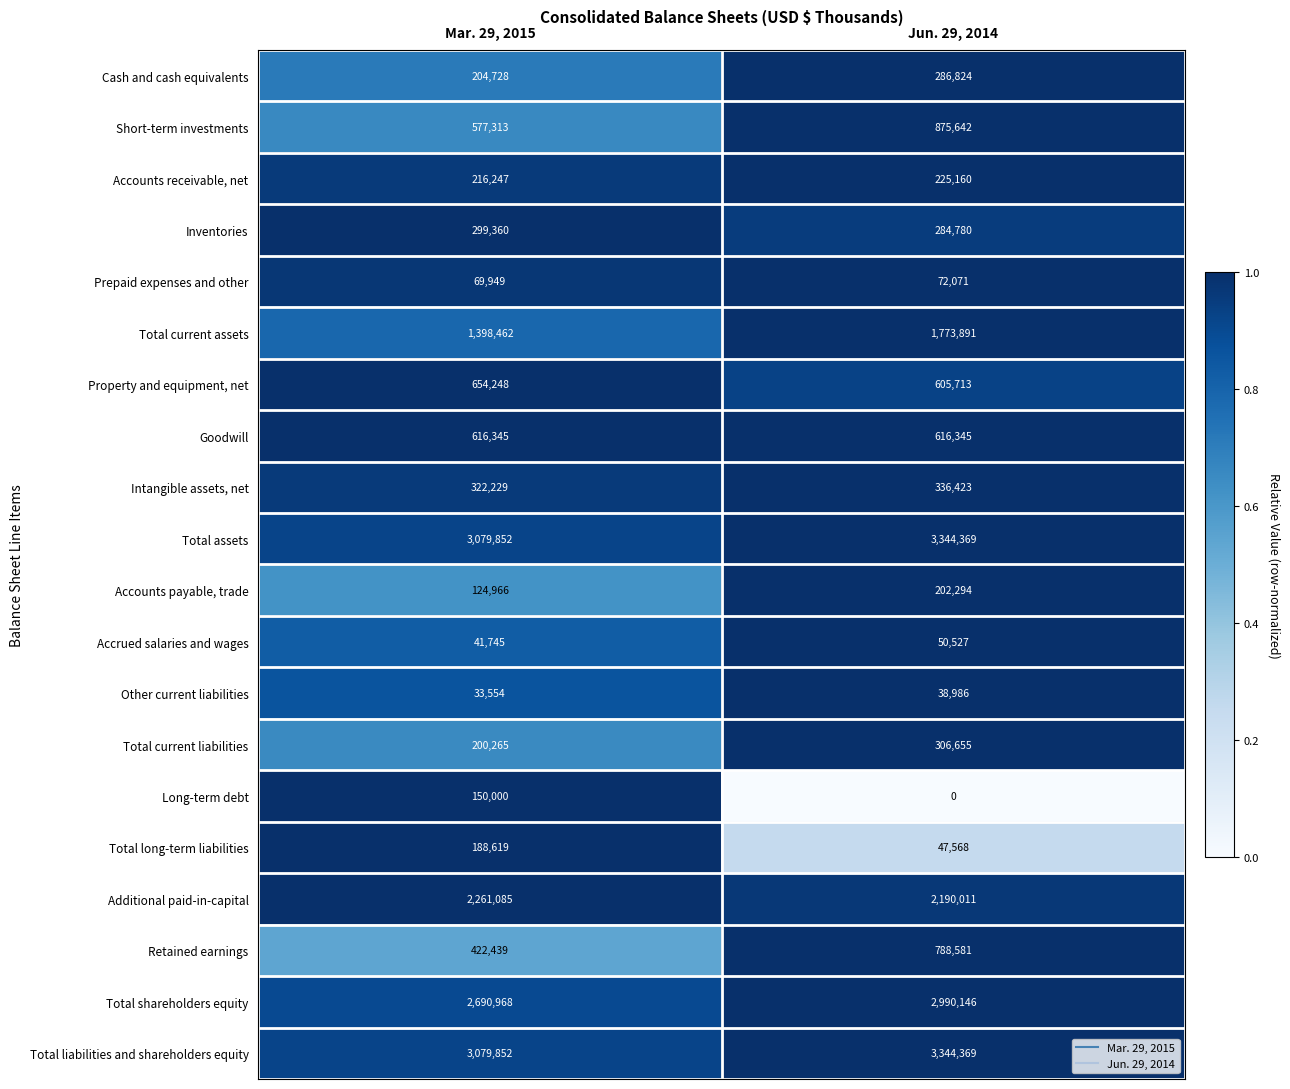

The Prepaid expenses and other series shows 122519 at Jun. 29, 2014. True or false?

False